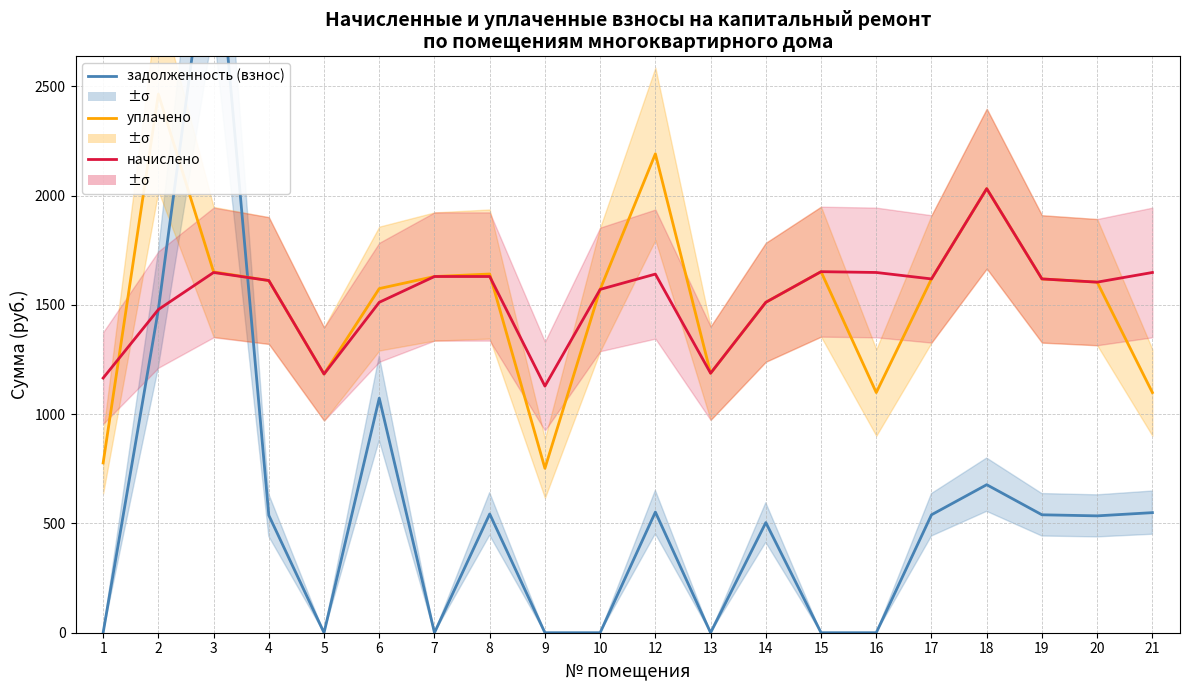

Which series ends up on top after the final intersection of задолженность (взнос) and уплачено?

уплачено